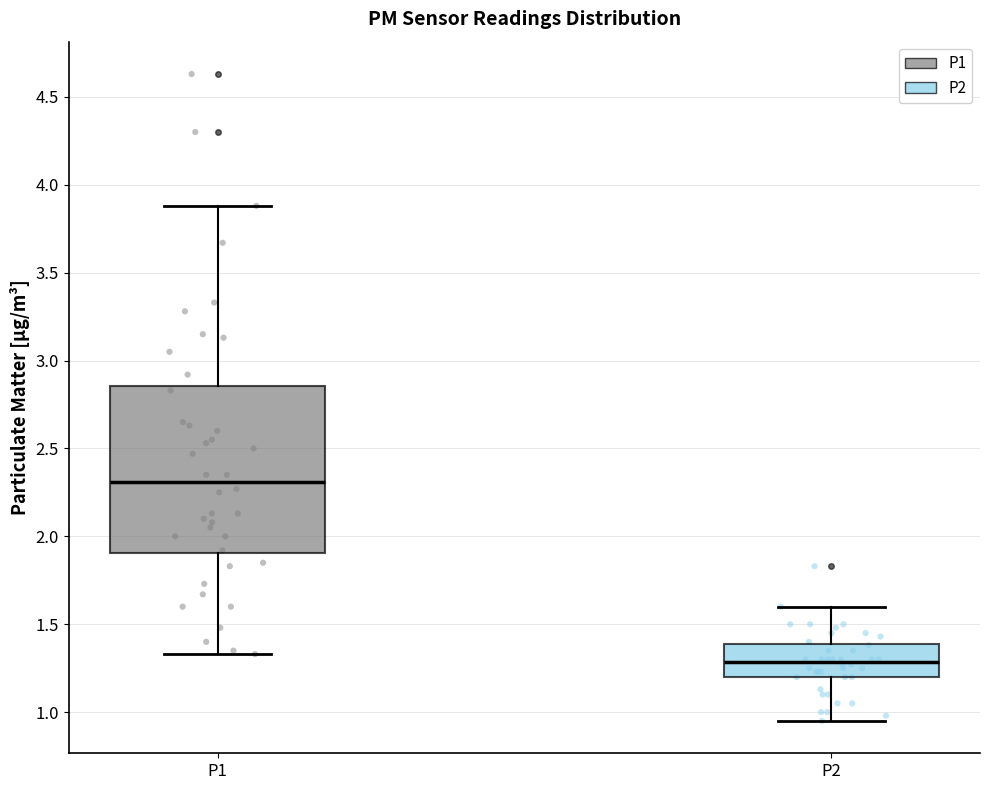

Reading left to right, read every box against the y-axis: the position of its median line, the range the box covers, and the ends of its whiskers. The values are not printed on the chart, so give them approximately, as read against the axis.

P1: median 2.30, box 1.90 to 2.85, whiskers 1.35 to 3.90
P2: median 1.30, box 1.20 to 1.40, whiskers 0.95 to 1.60